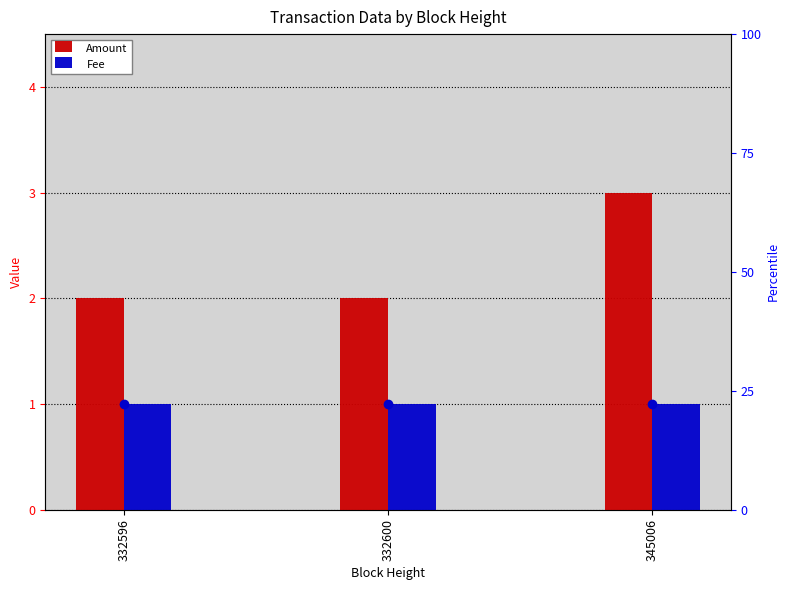

The value of Amount at 345006 is 3.0. True or false?

True